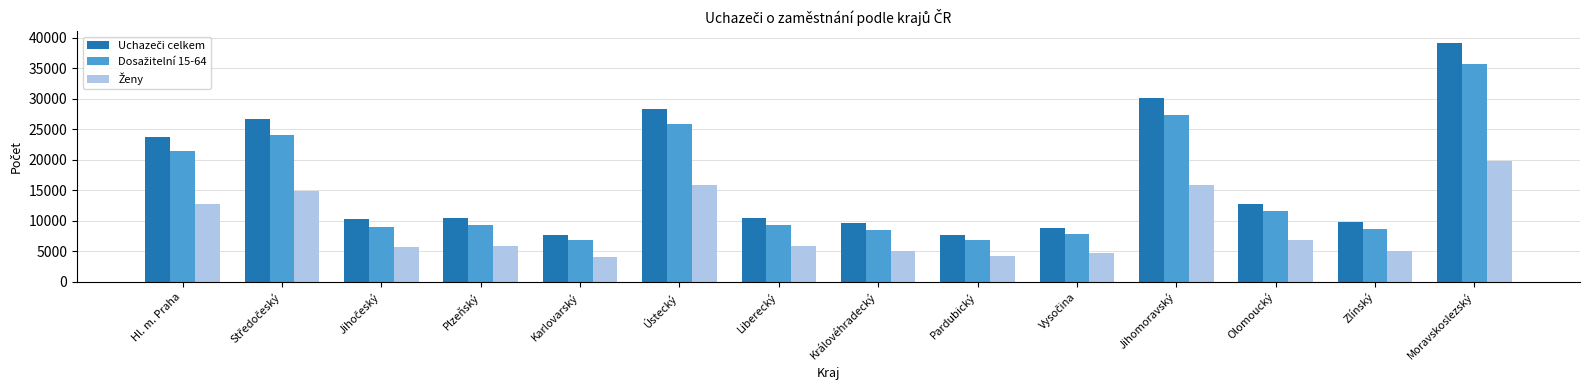

What is the difference between the highest and lowest values at Ústecký?

12595